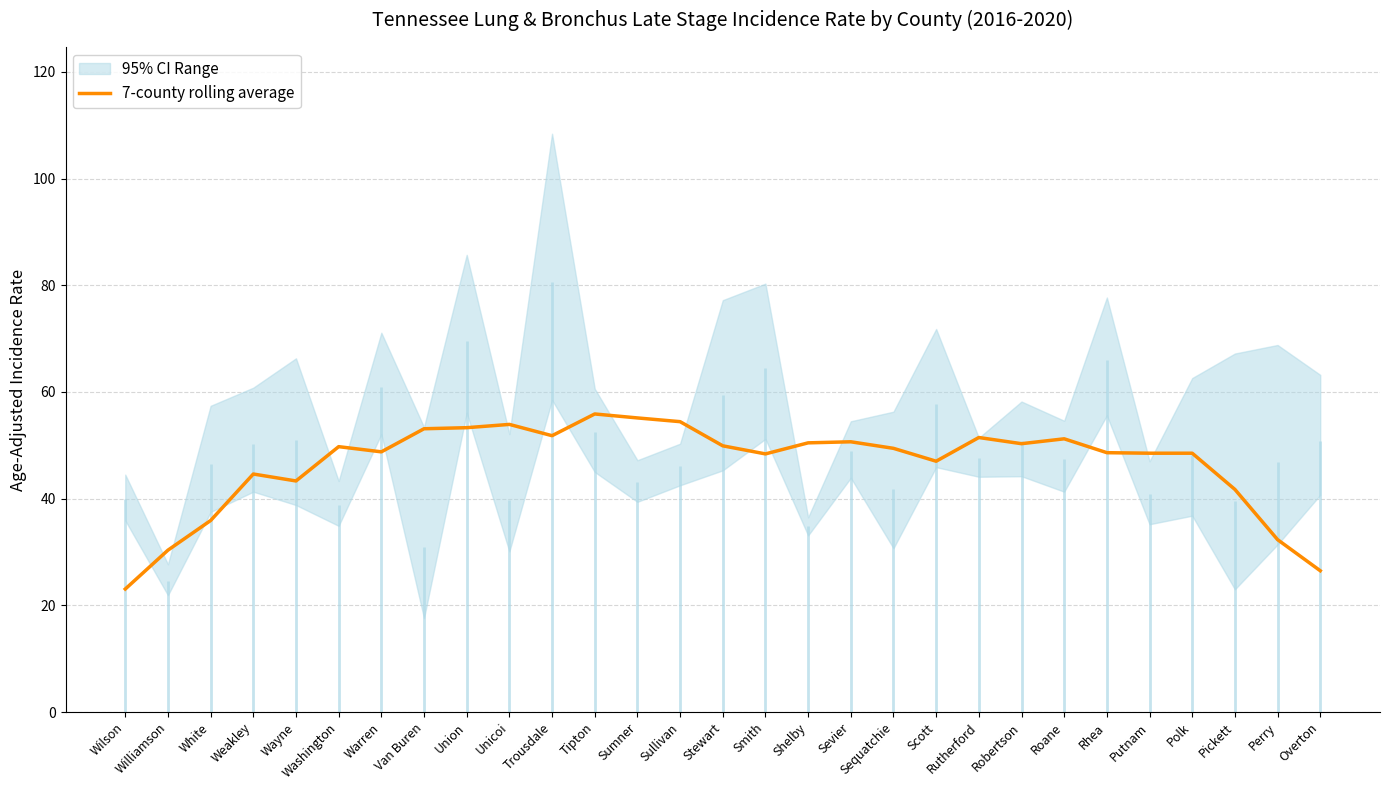

Reading right to left, what are all the values shown in this chart?

26.5	32.3	41.7	48.5	48.5	48.6	51.2	50.3	51.5	47.0	49.4	50.7	50.5	48.4	49.9	54.4	55.1	55.9	51.8	53.9	53.3	53.1	48.8	49.7	43.3	44.6	35.9	30.3	23.1